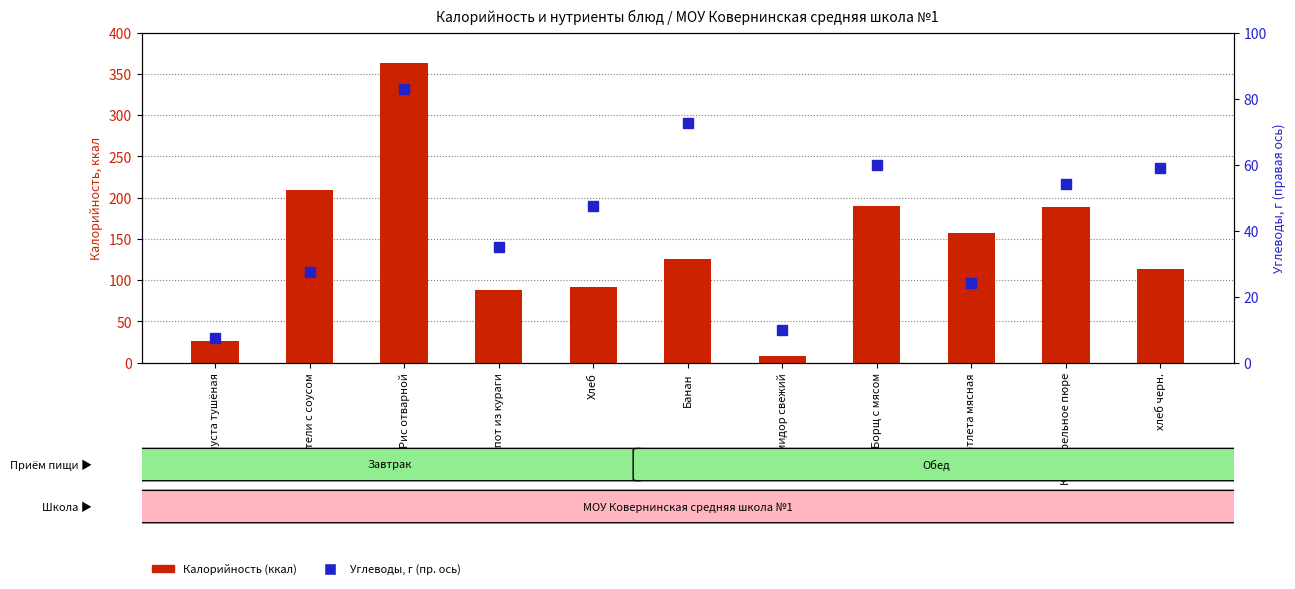

At which label is Калорийность (ккал) closest to 185?

Картофельное пюре